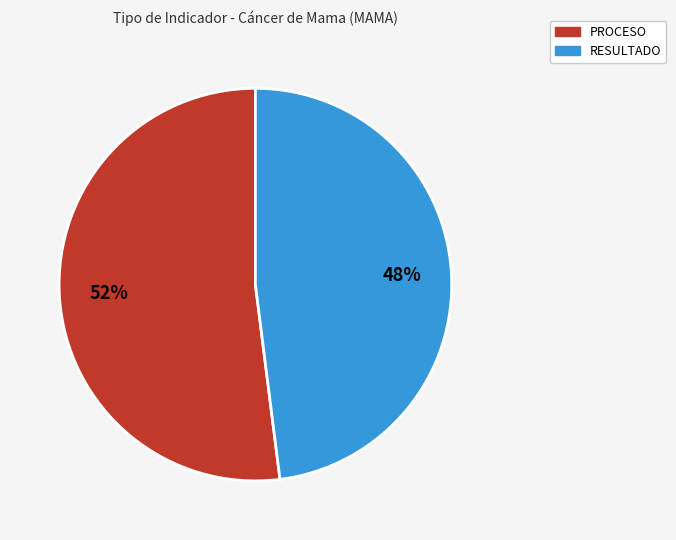

True or false: RESULTADO accounts for 48% of the total.

True